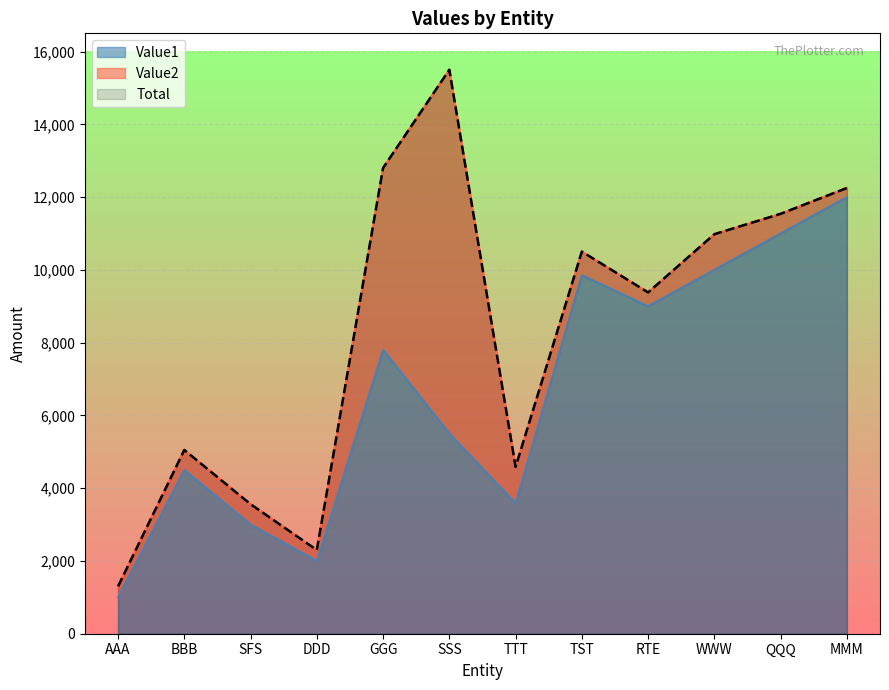

The Total series shows 3419 at DDD. True or false?

False